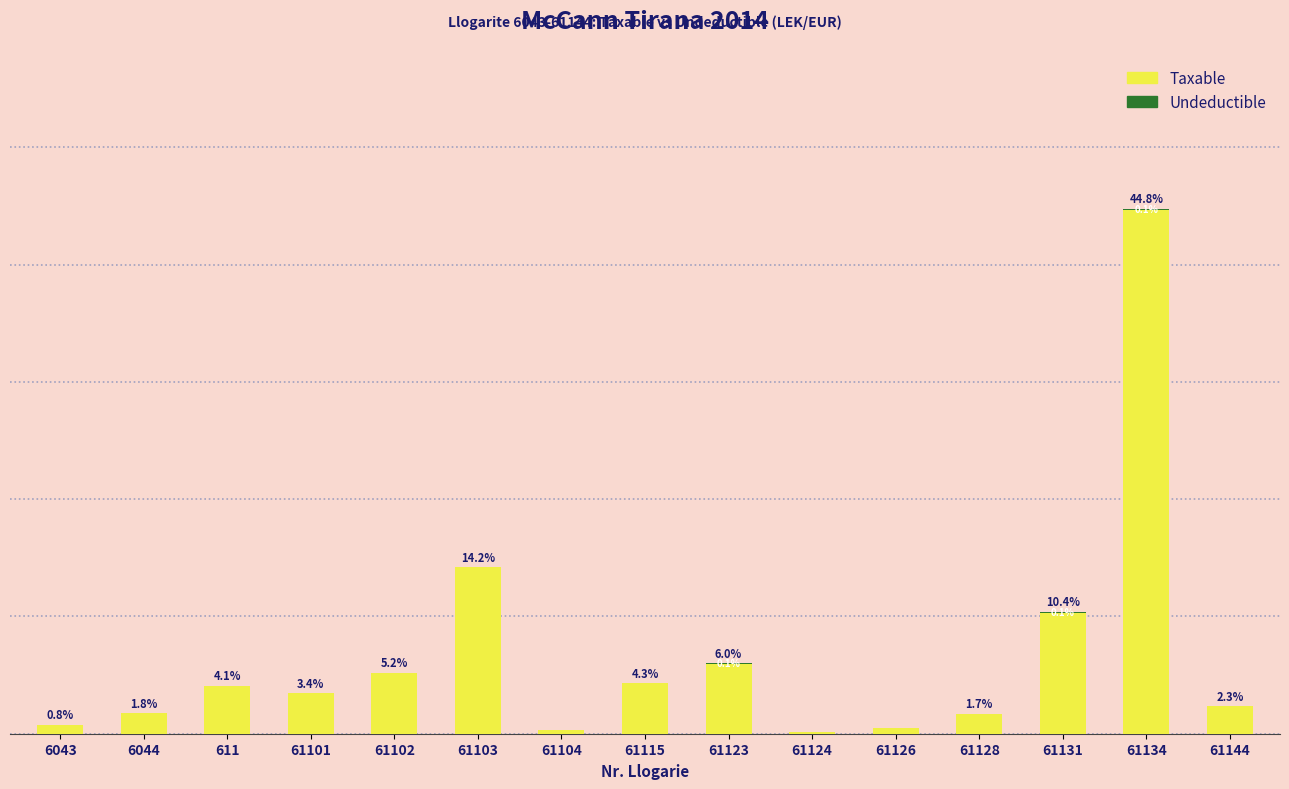

True or false: Undeductible has a value of -0.0 at 61128.

False